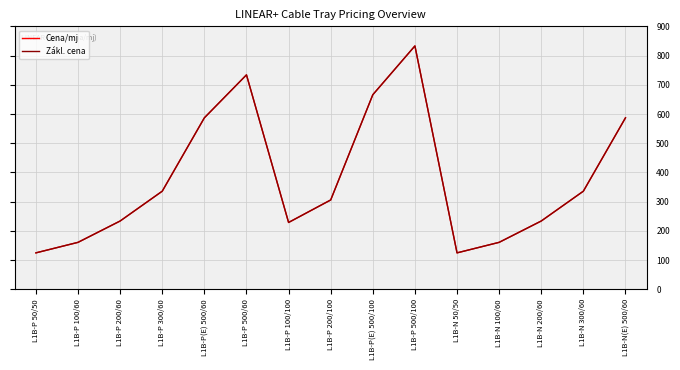

True or false: Cena/mj and Zákl. cena cross at least once.

False